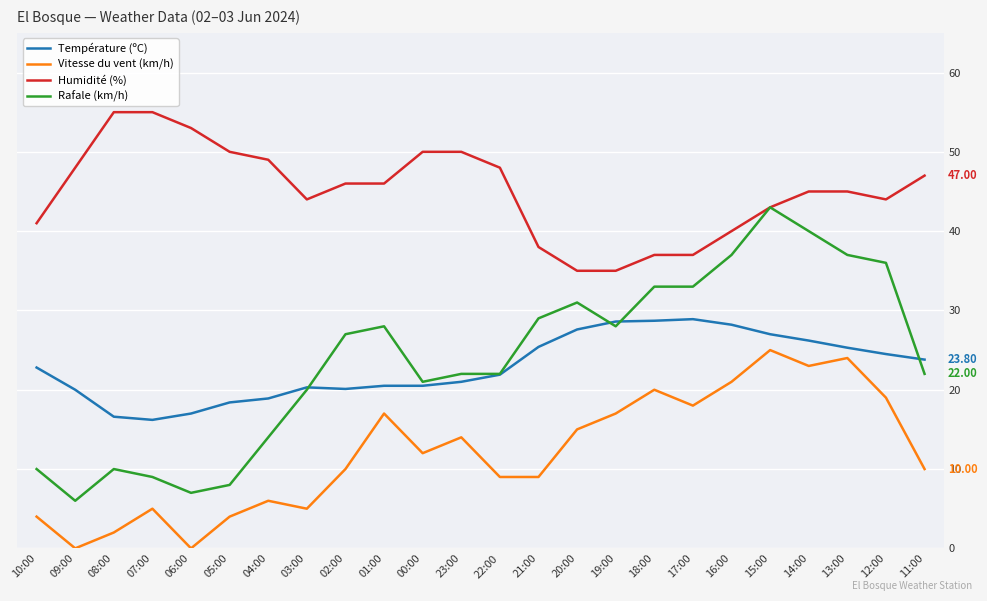

List the series in order of their peak value, lowest first.

Vitesse du vent (km/h), Température (ºC), Rafale (km/h), Humidité (%)